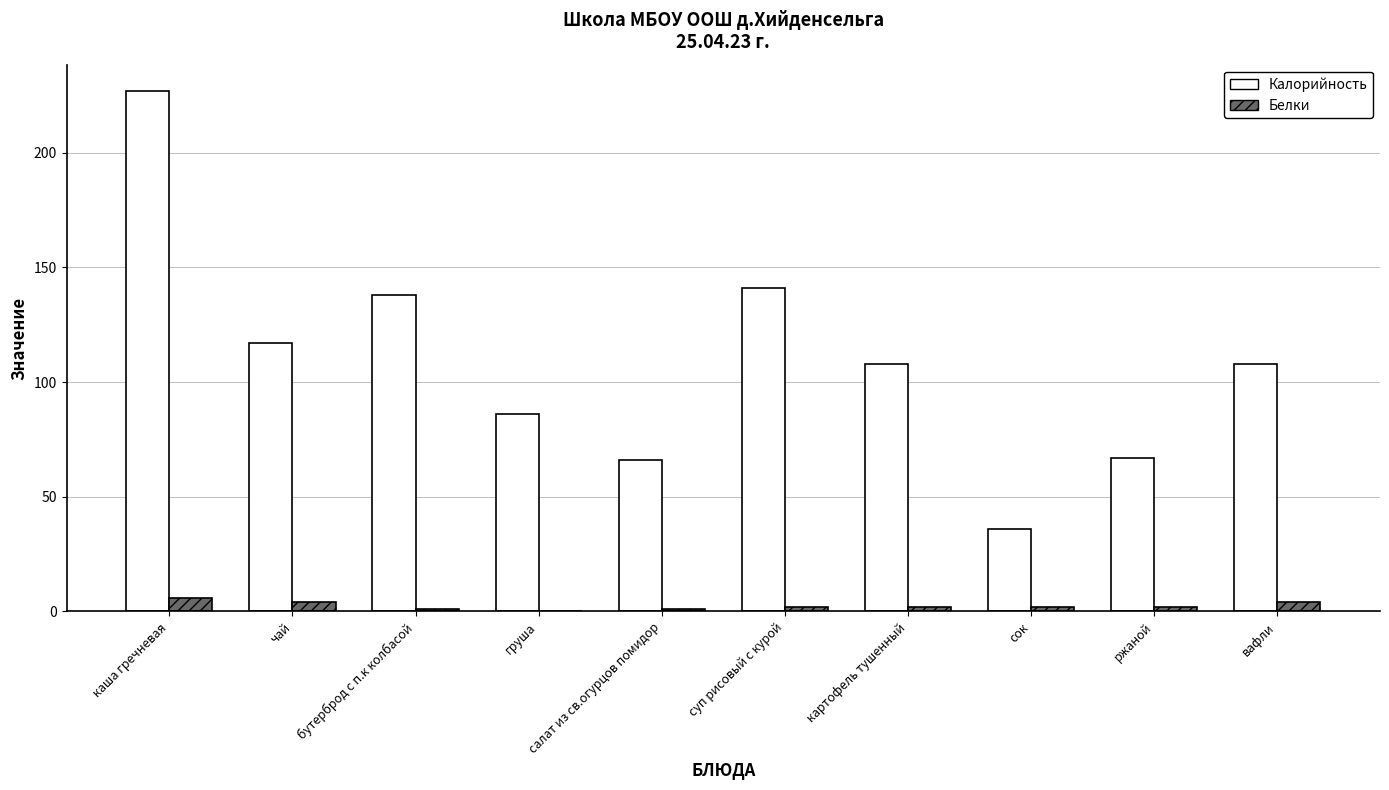

Which series has the largest total across all categories?

Калорийность